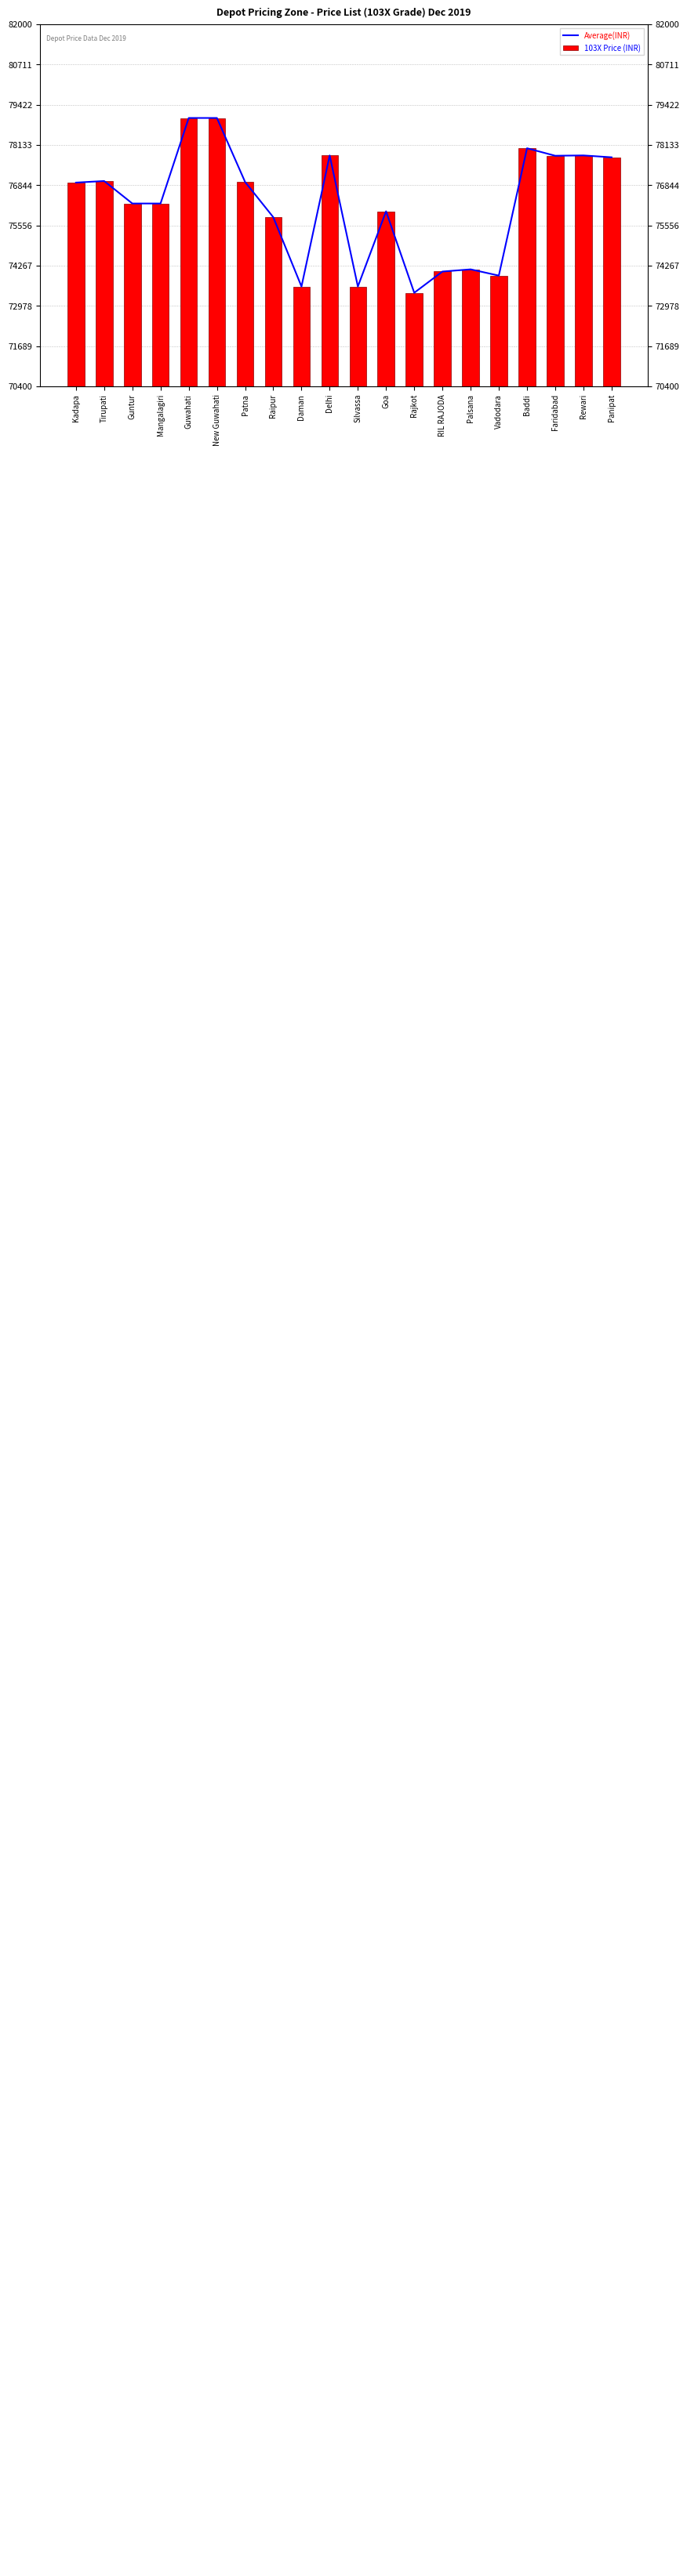

Reading right to left, transcribe all the data shown in this chart.

Average(INR): Panipat=77740	Rewari=77800	Faridabad=77790	Baddi=78030	Vadodara=73950	Palsana=74150	RIL RAJODA=74080	Rajkot=73400	Goa=76010	Silvassa=73600	Delhi=77800	Daman=73600	Raipur=75820	Patna=76950	New Guwahati=79000	Guwahati=79000	Mangalagiri=76260	Guntur=76260	Tirupati=76980	Kadapa=76930
103X Price (INR): Panipat=77740	Rewari=77800	Faridabad=77790	Baddi=78030	Vadodara=73950	Palsana=74150	RIL RAJODA=74080	Rajkot=73400	Goa=76010	Silvassa=73600	Delhi=77800	Daman=73600	Raipur=75820	Patna=76950	New Guwahati=79000	Guwahati=79000	Mangalagiri=76260	Guntur=76260	Tirupati=76980	Kadapa=76930